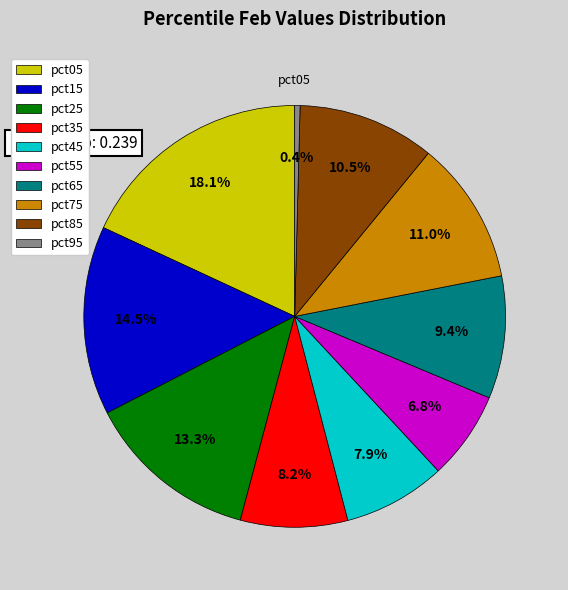

To the nearest percent, what is the combined percentage of pct35 and pct45?

16%